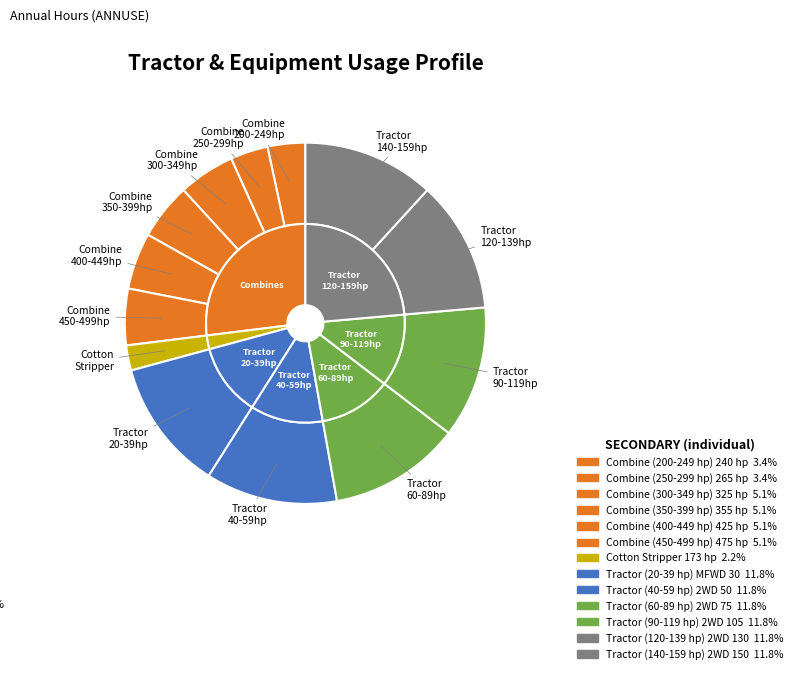

Combined, what portion of the pie is Combine (300-349 hp) 325 hp and Tractor (40-59 hp) 2WD 50?

16.9%